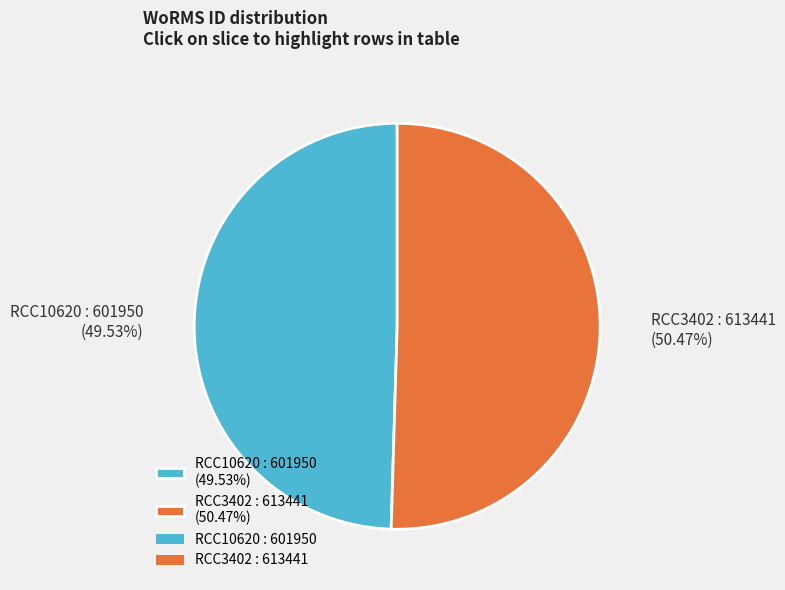

What is the smallest slice in the pie chart?

RCC10620